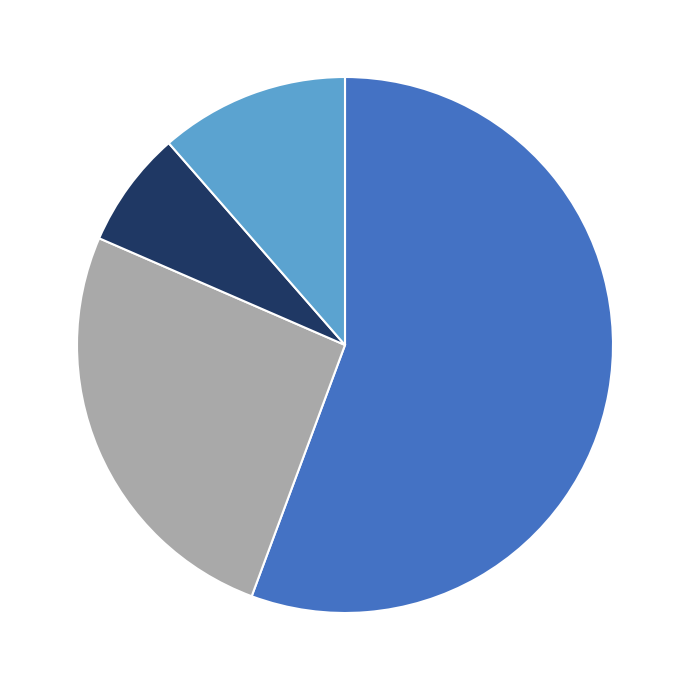

Does any single category account for the majority?

Yes